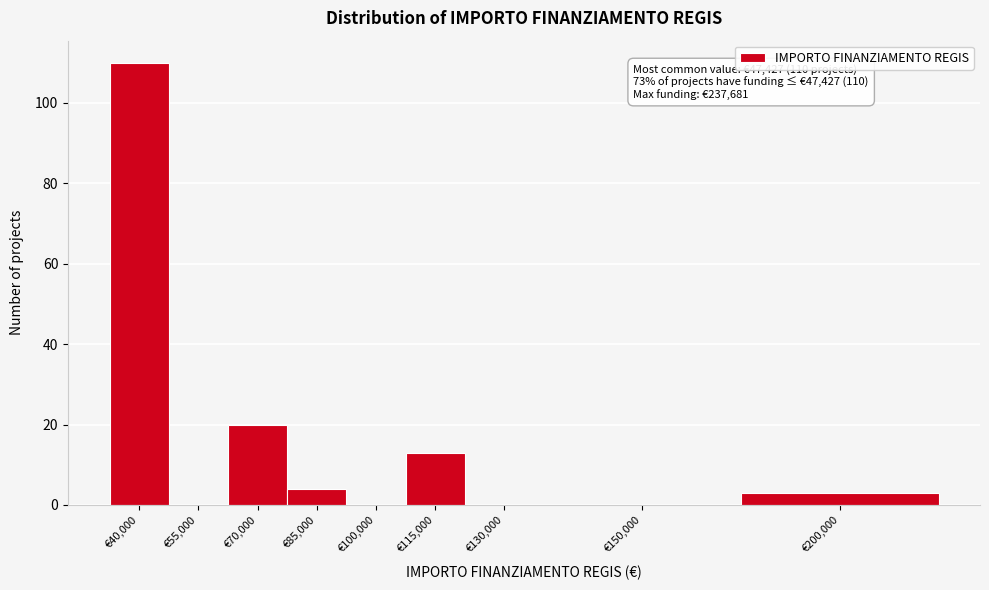

Reading left to right, list all the values displayed in this chart.

€40,000=110	€55,000=0	€70,000=20	€85,000=4	€100,000=0	€115,000=13	€130,000=0	€150,000=0	€200,000=3